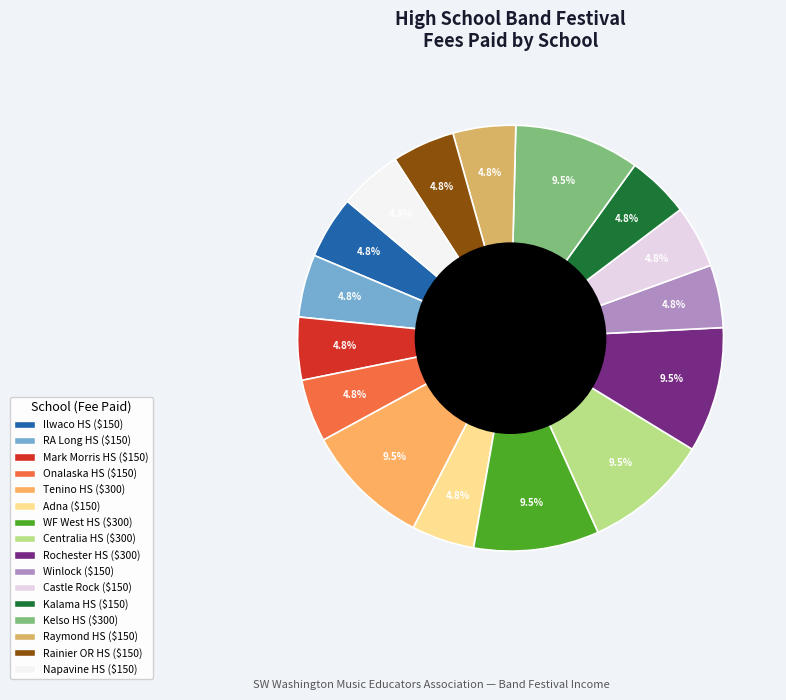

What percentage do Adna and Onalaska HS together represent?

9.5%